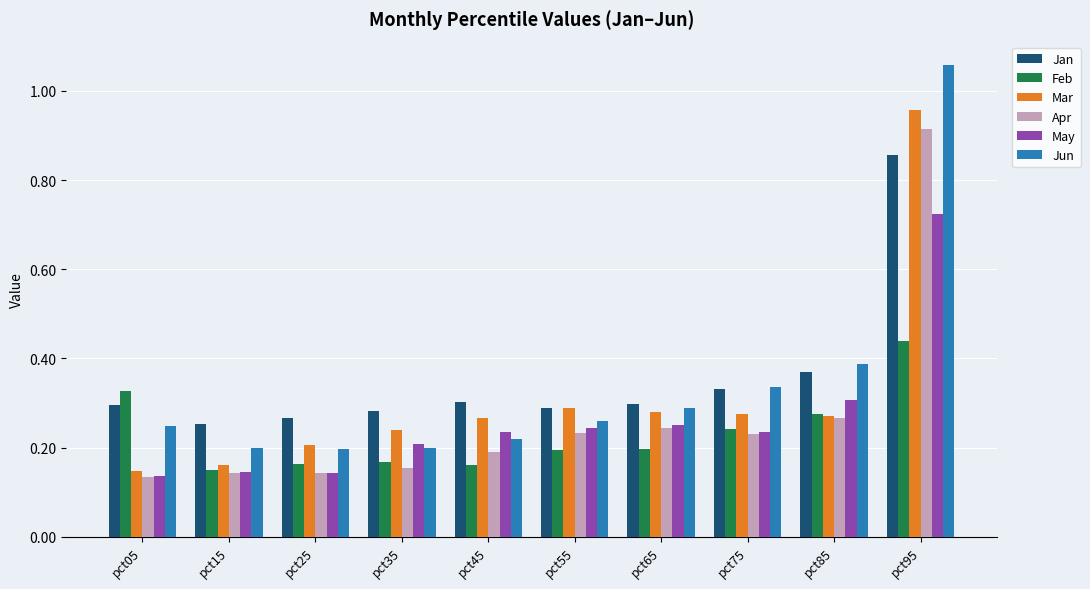

How many categories are shown in the chart?

10